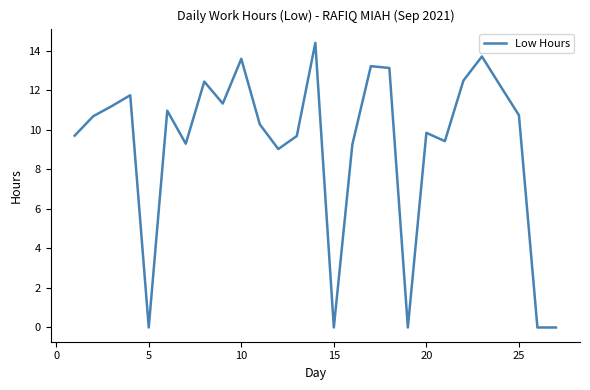

What is the greatest value displayed?

14.4